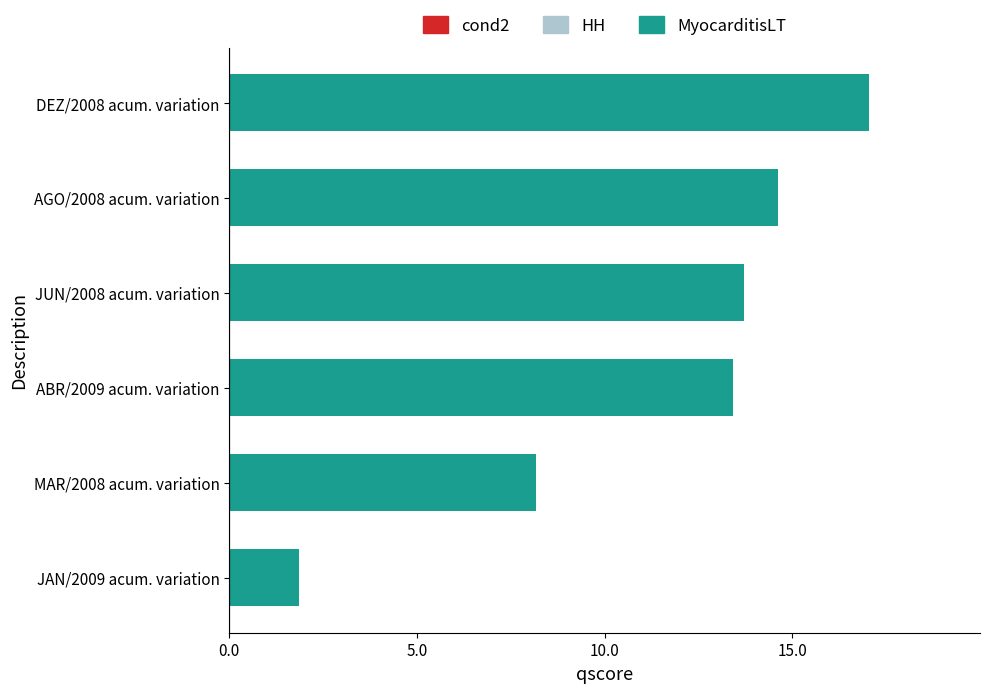

Reading top to bottom, extract all data points from this chart.

DEZ/2008 acum. variation=17.1	AGO/2008 acum. variation=14.6	JUN/2008 acum. variation=13.7	ABR/2009 acum. variation=13.4	MAR/2008 acum. variation=8.2	JAN/2009 acum. variation=1.9